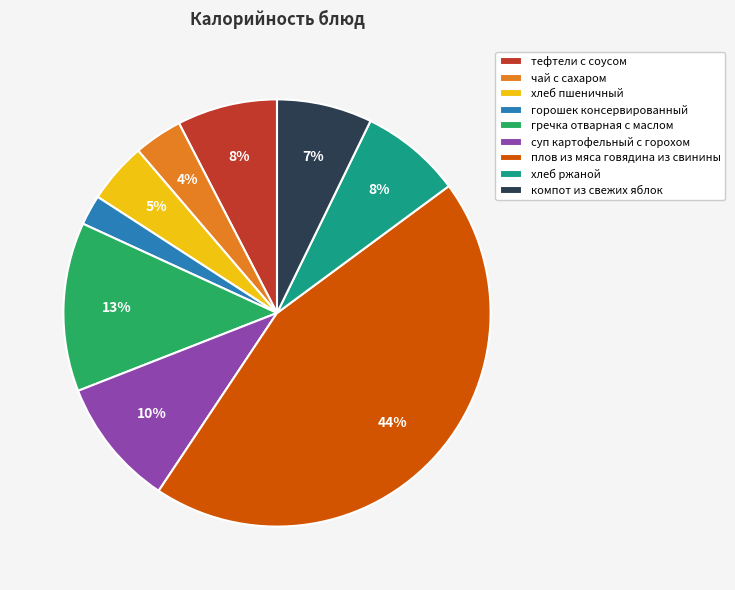

The хлеб ржаной slice represents 8% of the pie. True or false?

True